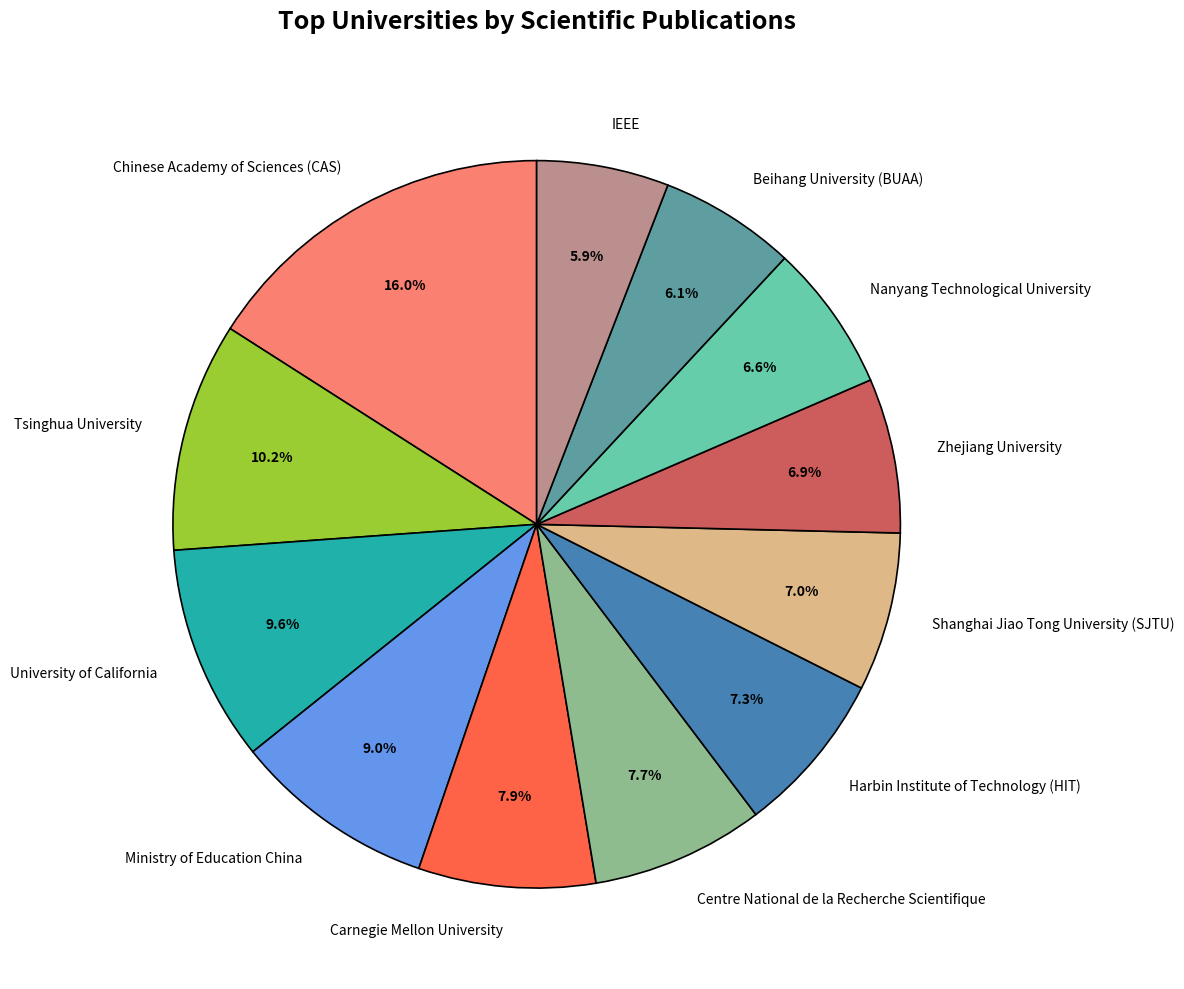

How many slices are in this pie chart?

12